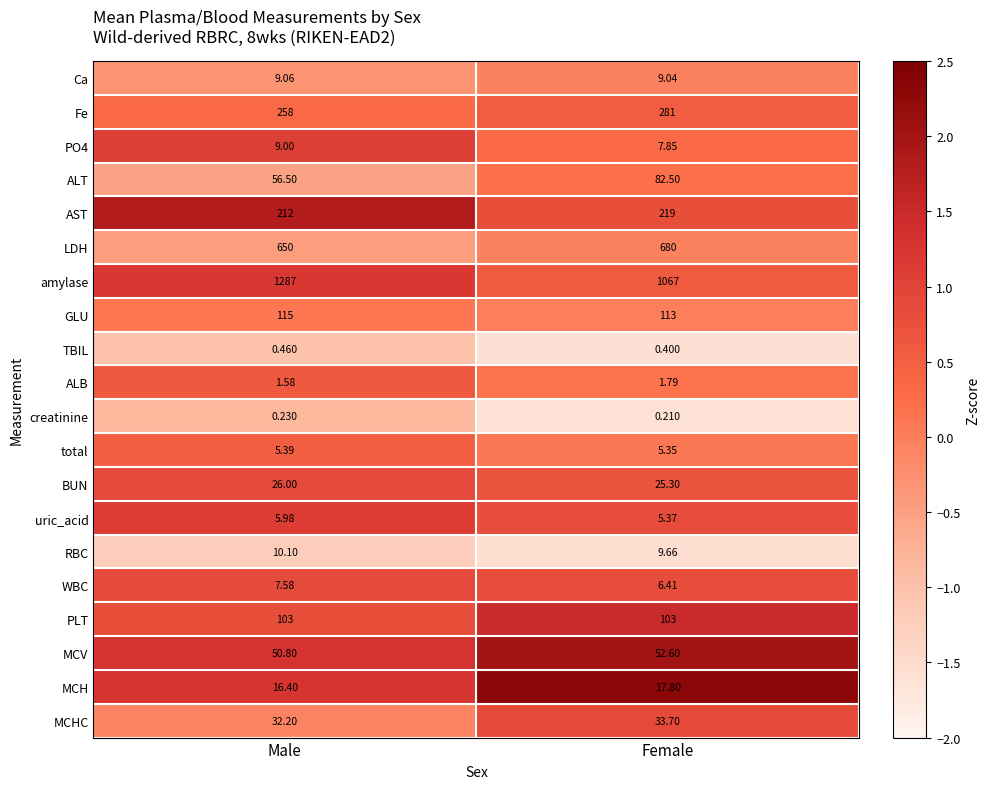

Between Male and Female, which series saw the biggest shift?

amylase